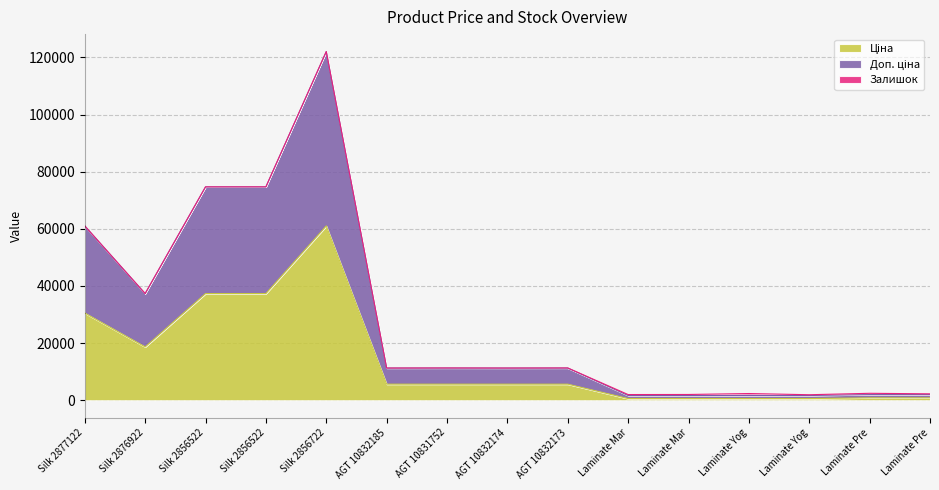

True or false: Ціна and Доп. ціна cross at least once.

False